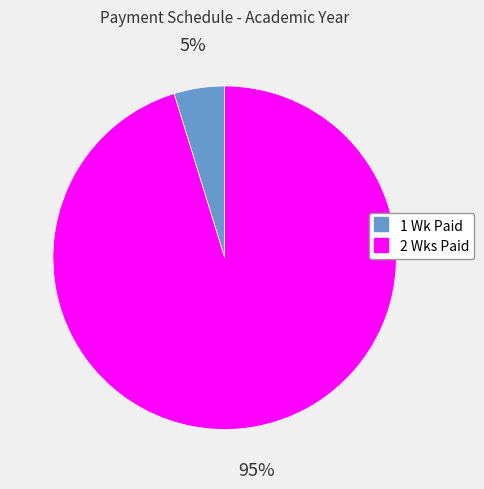

To the nearest percent, what is the average slice percentage?

50%